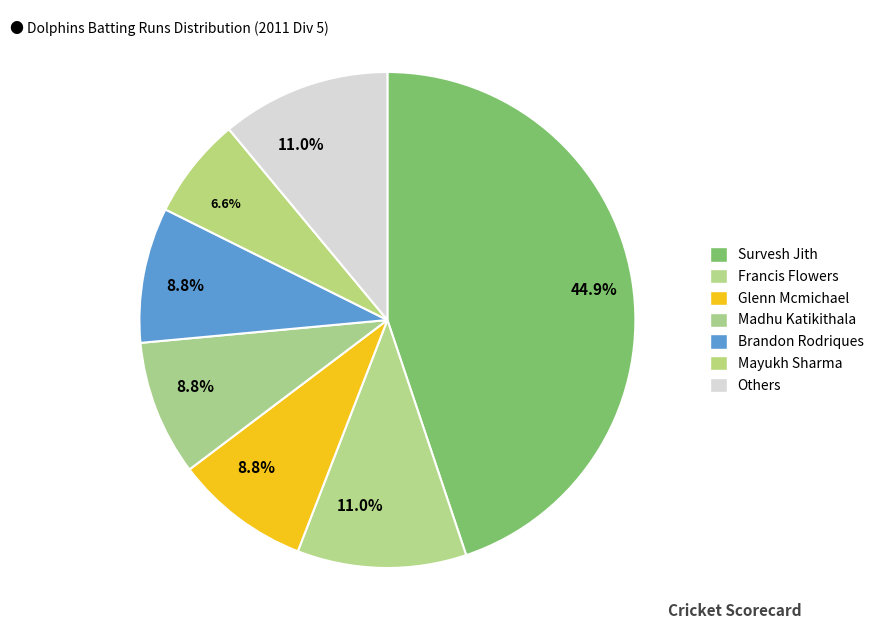

Count the number of slices in the pie.

7